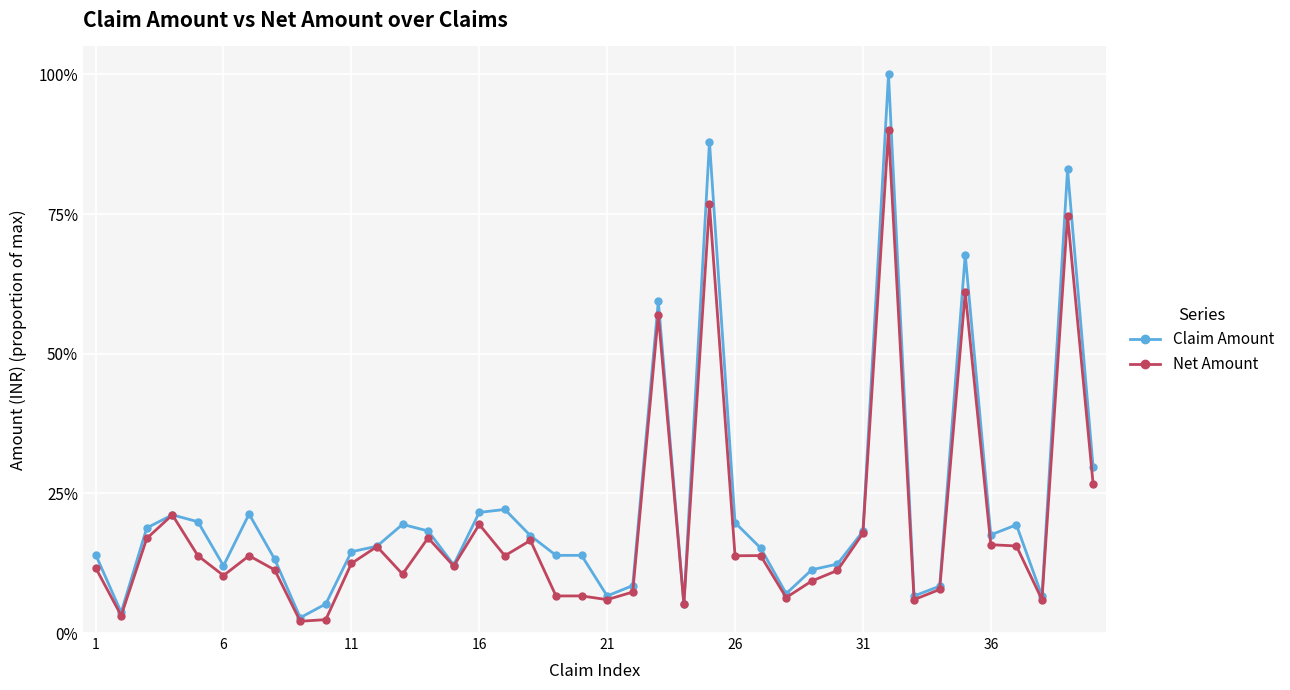

Which series has the largest total across all categories?

Claim Amount